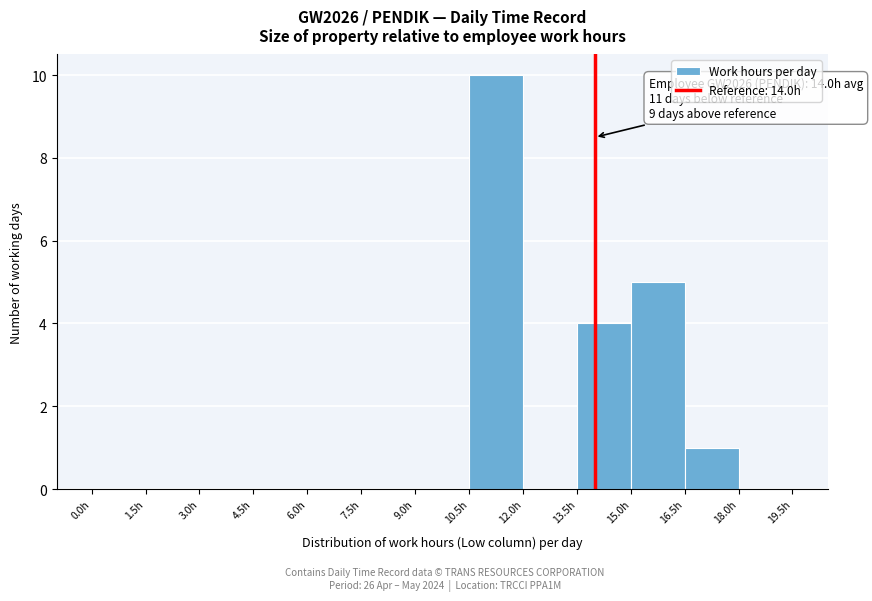

Over which range of the x-axis is the bar tallest?

10.5 to 12.0